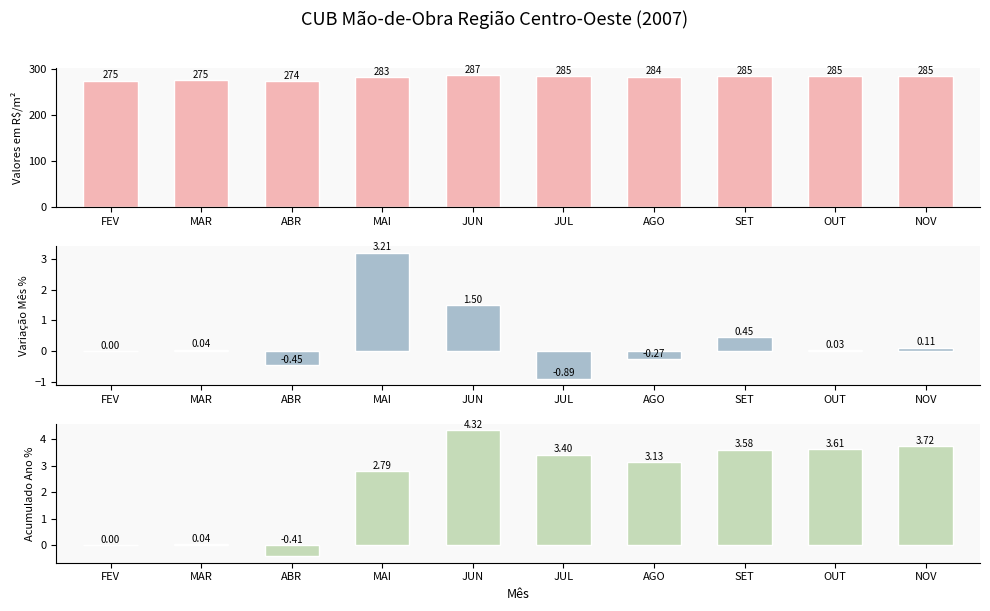

Reading right to left, what are all the values shown in this chart?

Valores em R$/m²: 285.4	285.1	285.0	283.8	284.5	287.1	282.8	274.0	275.3	275.2
Variação Mês %: 0.1	0.0	0.4	-0.3	-0.9	1.5	3.2	-0.5	0.0	0.0
Acumulado Ano %: 3.7	3.6	3.6	3.1	3.4	4.3	2.8	-0.4	0.0	0.0